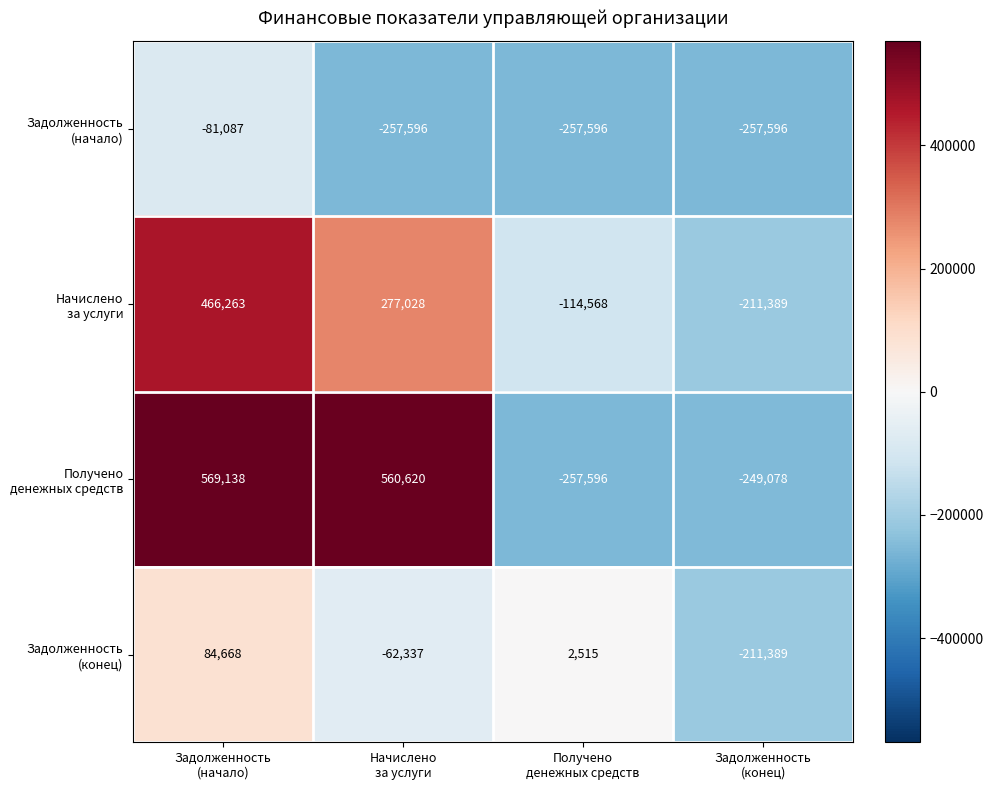

What is the greatest value displayed?

569138